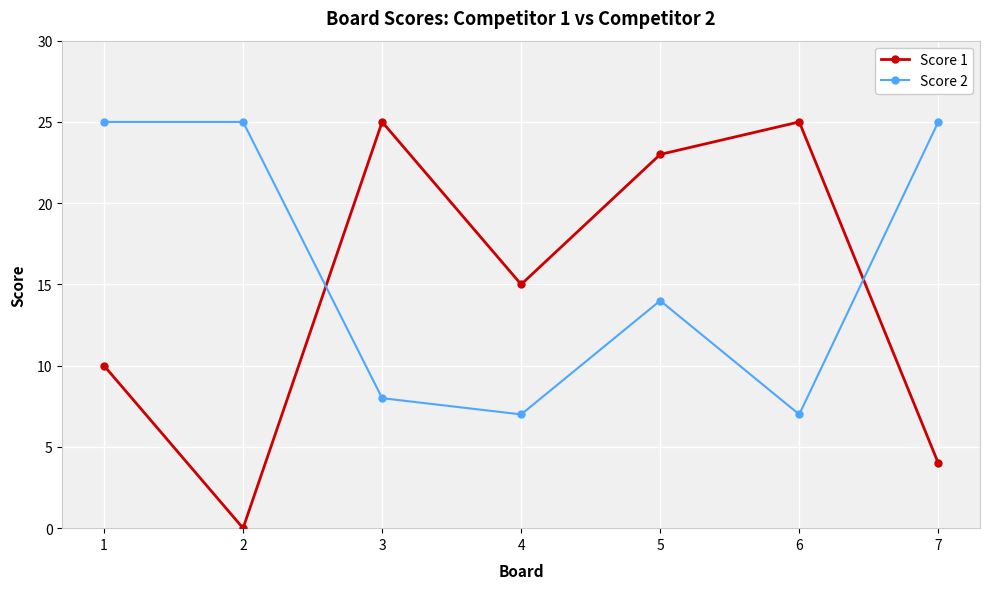

What is the sum of the Score 1 values at 1 and 7?

14